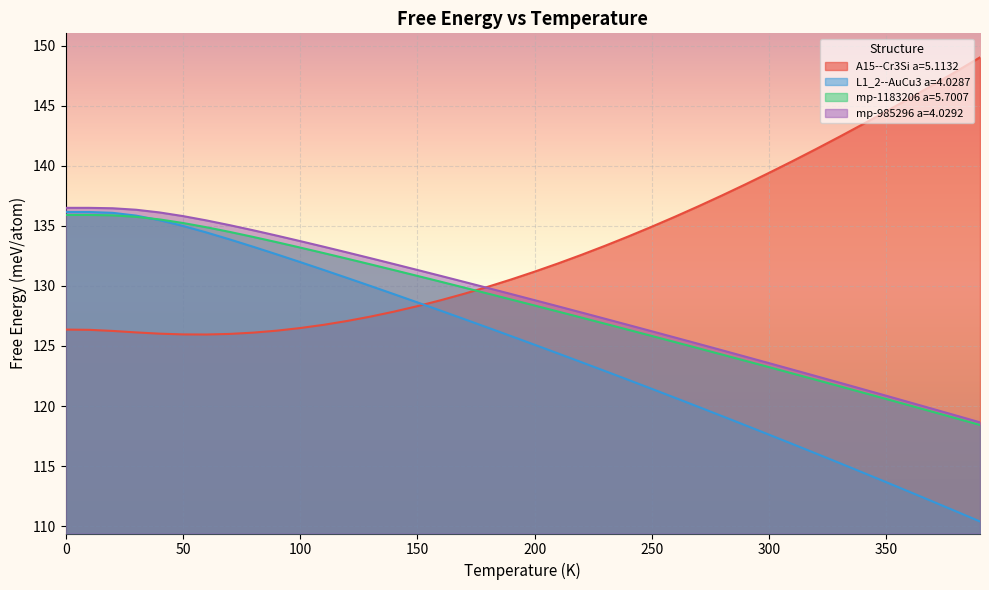

How many data points does each series have?

40